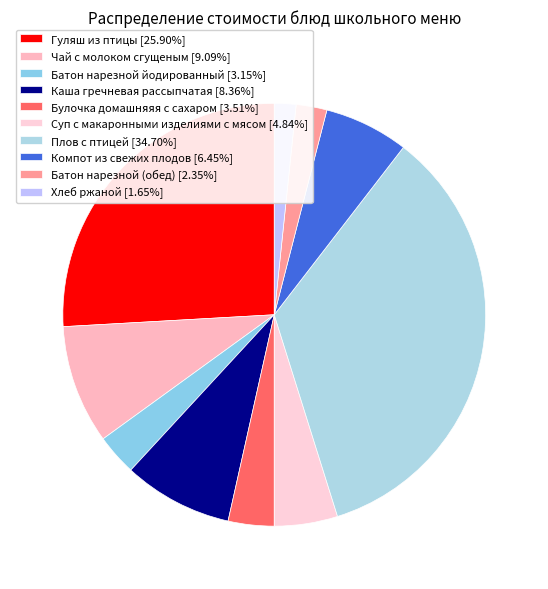

What is the largest slice in the pie chart?

Плов с птицей